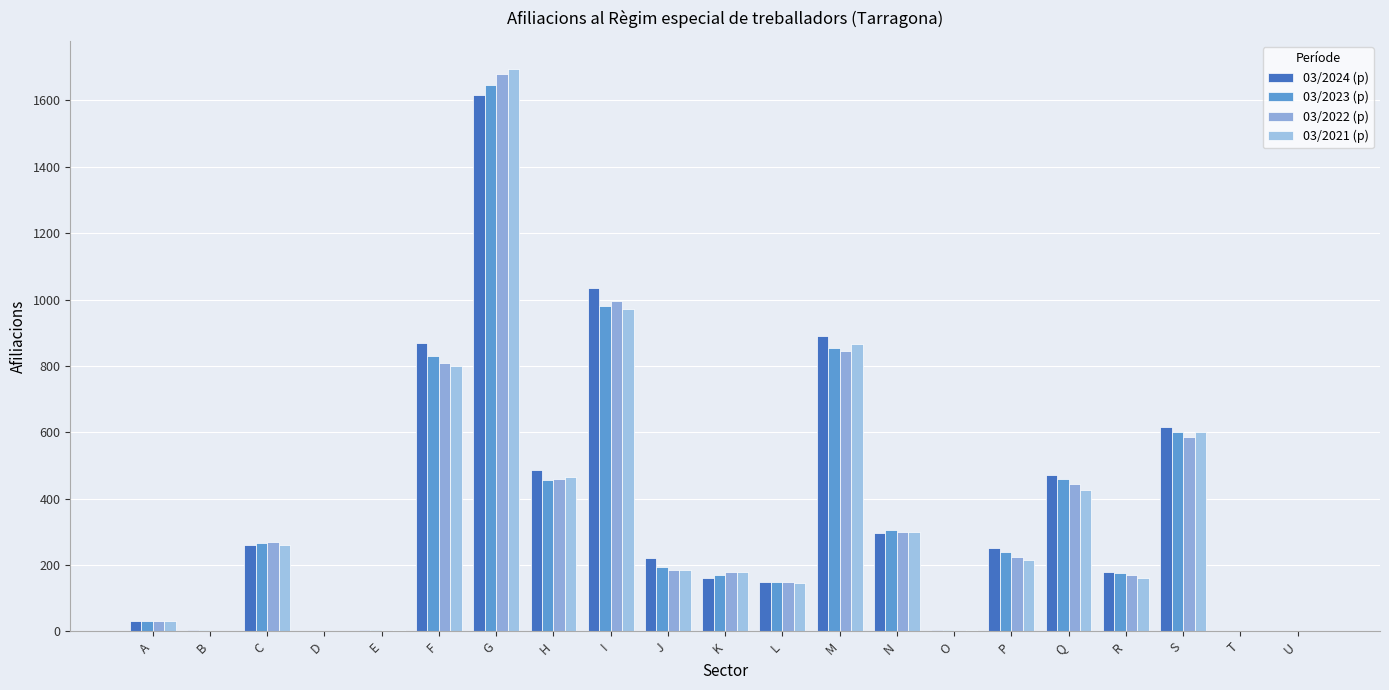

How many groups of bars are there?

21